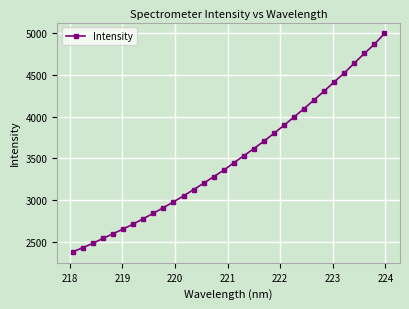

What is the difference between the maximum and minimum values?

2615.0